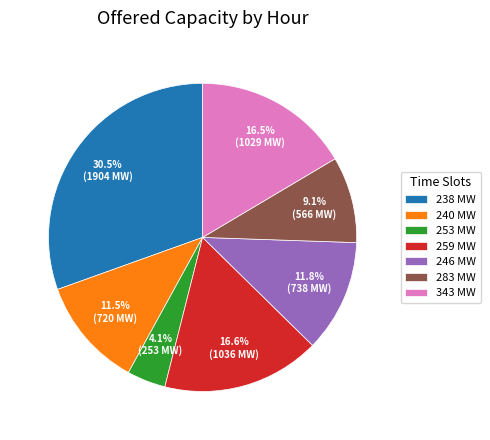

Which has a higher value, 238 MW or 240 MW?

238 MW